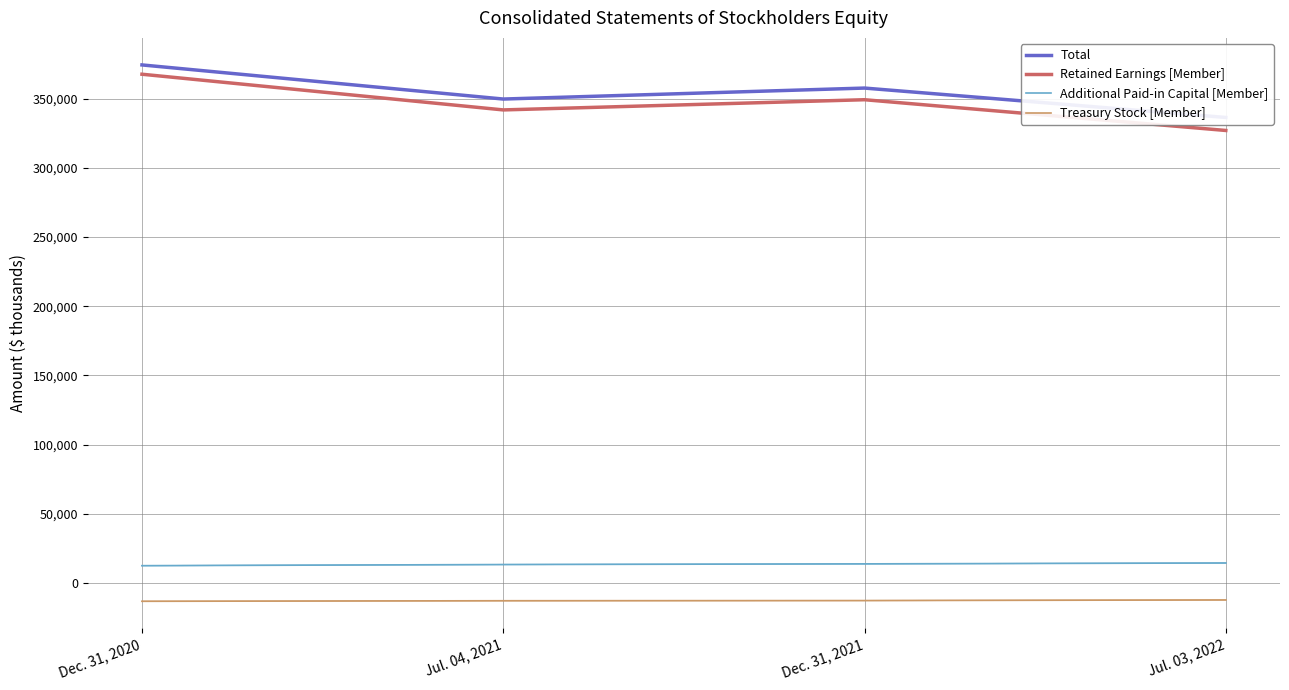

Which label corresponds to the largest value in the chart?

Dec. 31, 2020